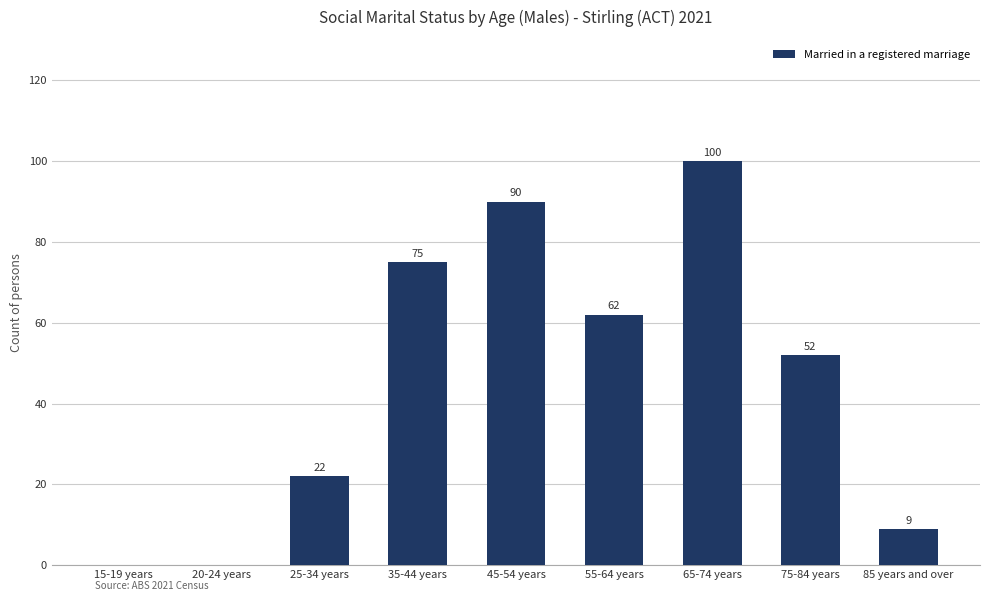

At which label is the value closest to 50?

75-84 years